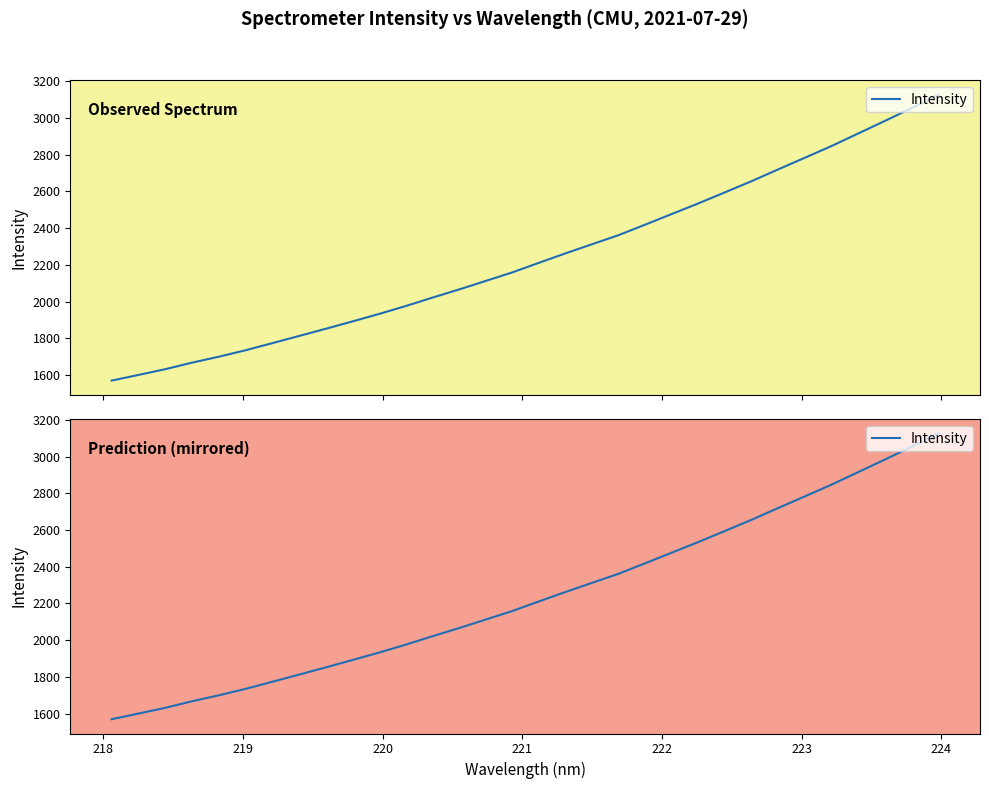

What is the maximum value shown in the chart?

3126.6